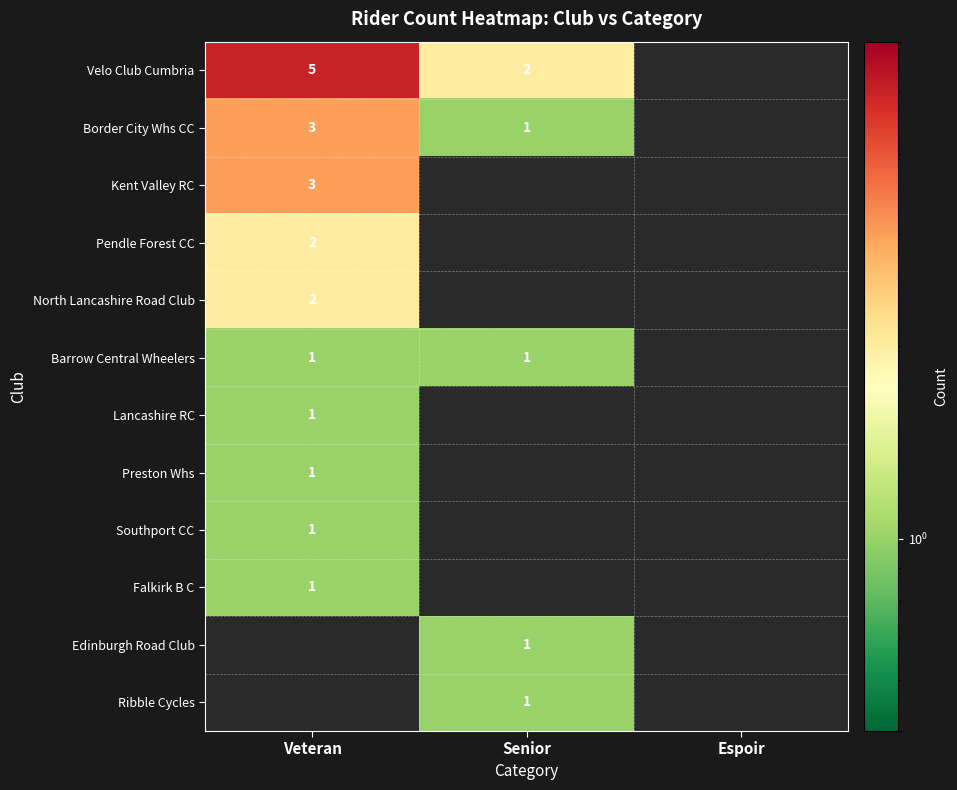

The value of Kent Valley RC at Veteran is 3. True or false?

True